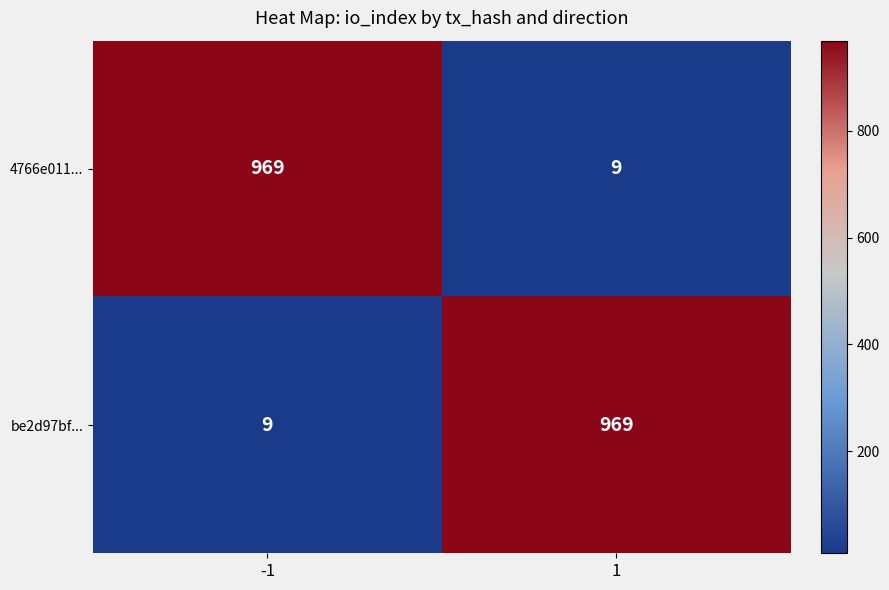

What is the difference between the highest and lowest values at -1?

960